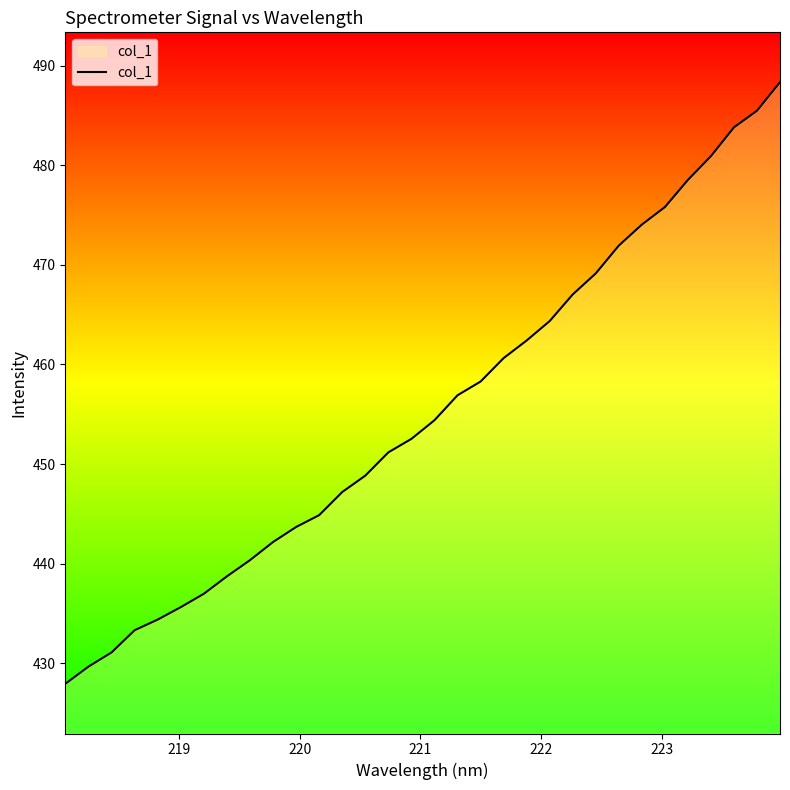

What is the minimum value shown in the chart?

427.9